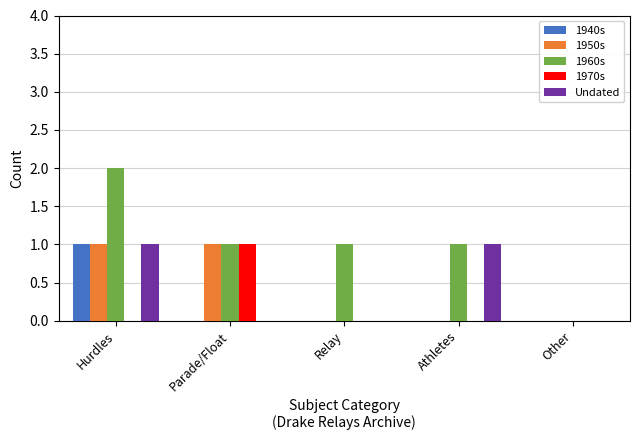

Which label corresponds to the largest value in the chart?

Hurdles